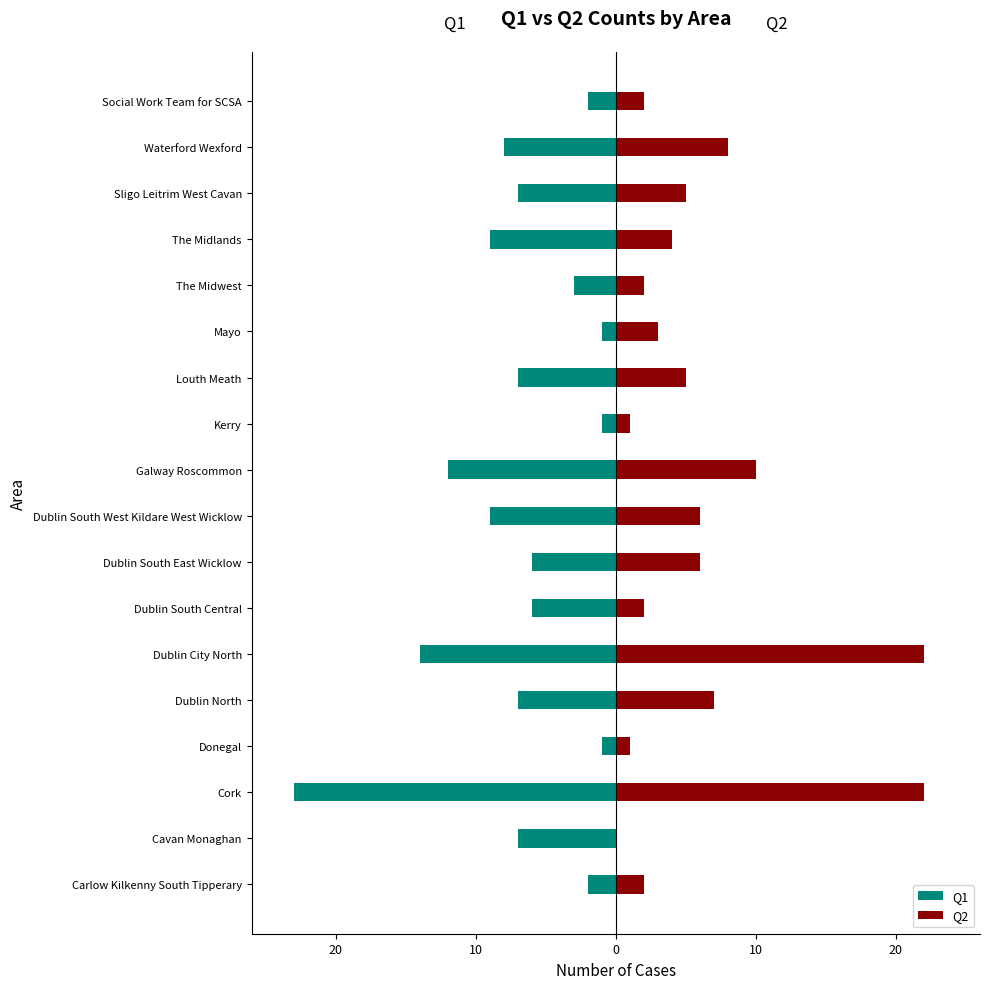

Reading left to right, what are all the values shown in this chart?

Q1: -2	-7	-23	-1	-7	-14	-6	-6	-9	-12	-1	-7	-1	-3	-9	-7	-8	-2
Q2: 2	0	22	1	7	22	2	6	6	10	1	5	3	2	4	5	8	2